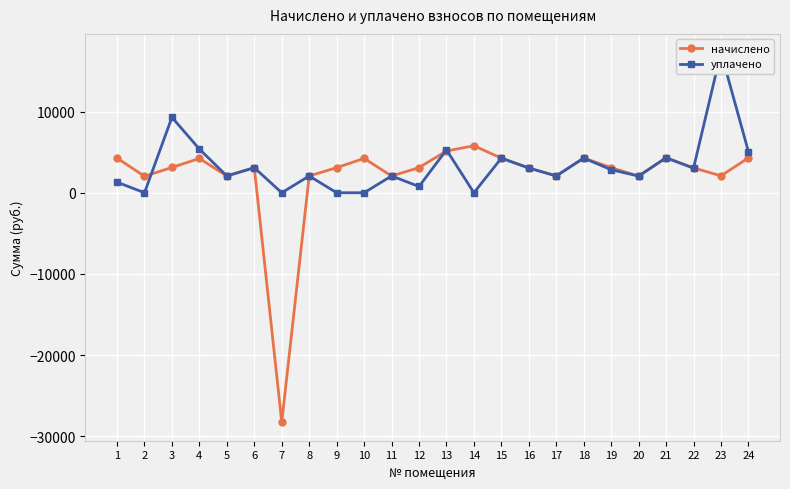

At which category does начислено reach its first local peak?

4